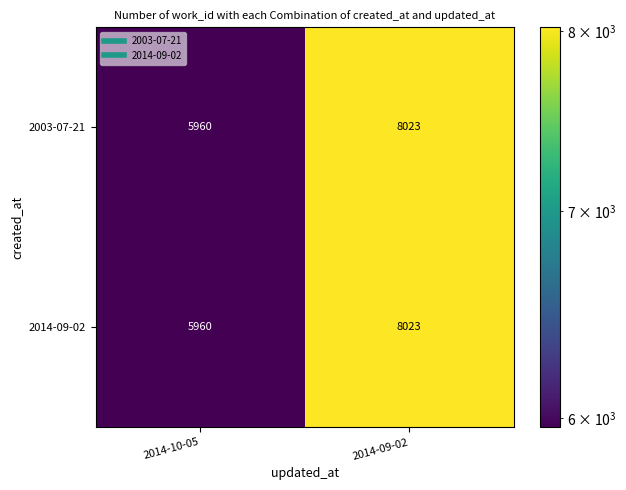

Reading left to right, list all the values displayed in this chart.

2003-07-21: 2014-10-05=5960	2014-09-02=8023
2014-09-02: 2014-10-05=5960	2014-09-02=8023